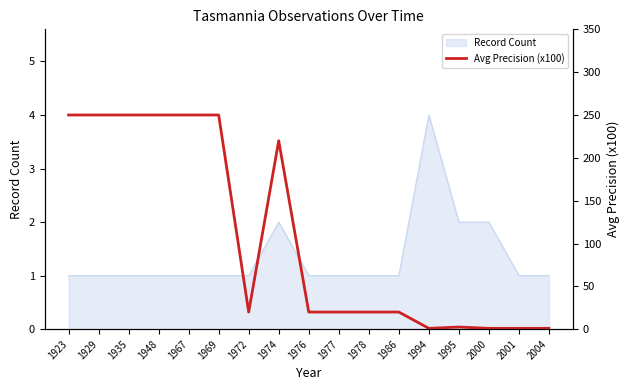

Is it true that the value at 1923 is 342.2?

False